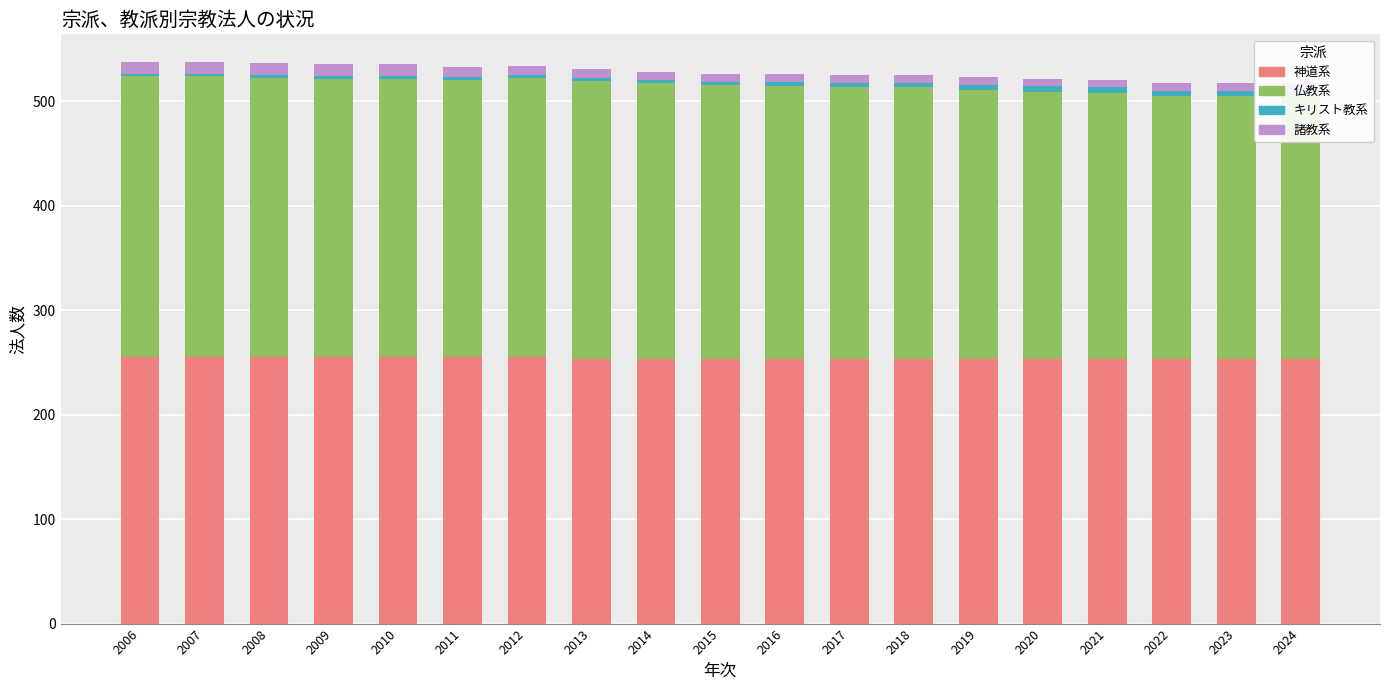

Which label corresponds to the smallest value in the chart?

2006